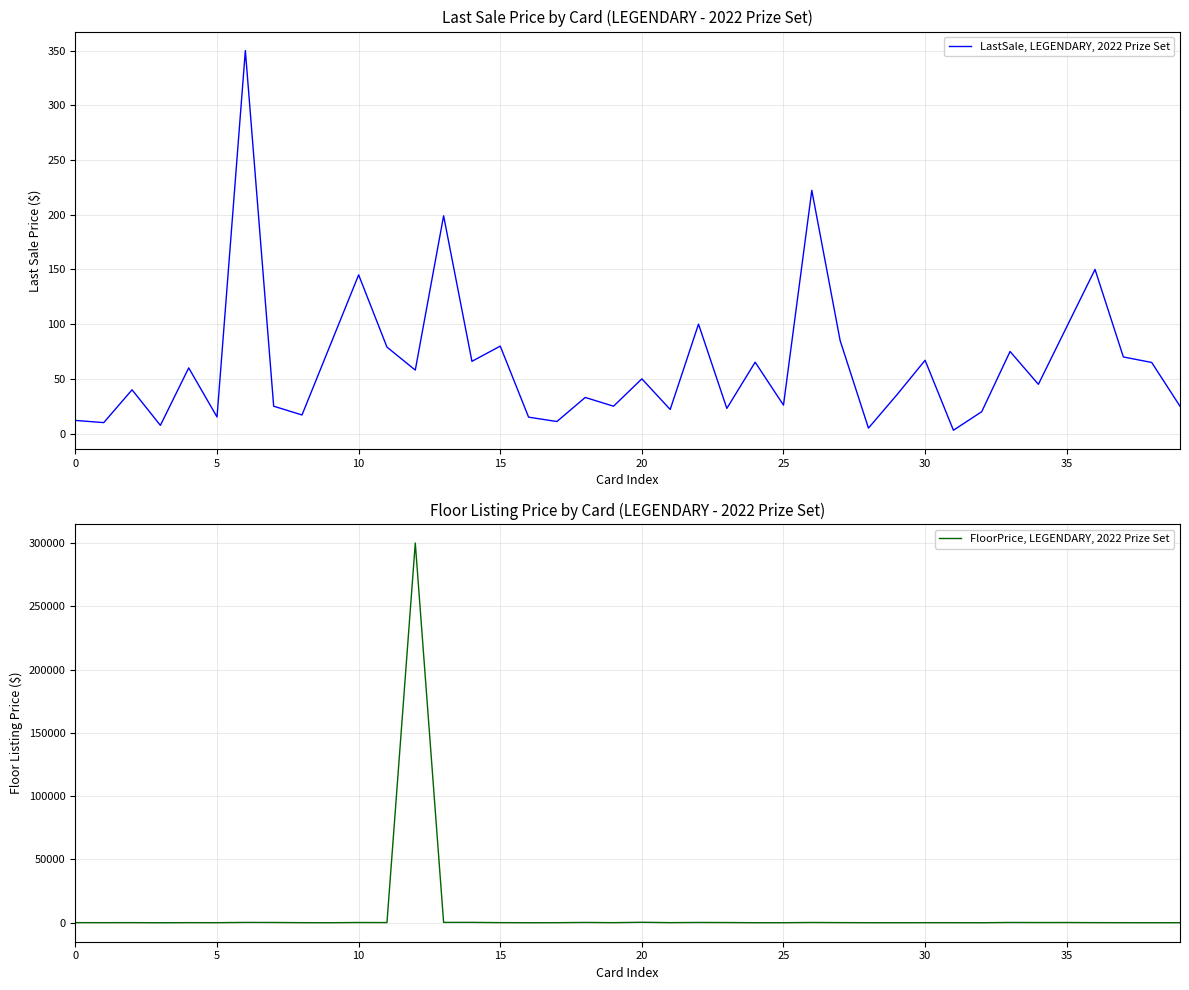

What is the difference between the highest and lowest values at 24?

15.2